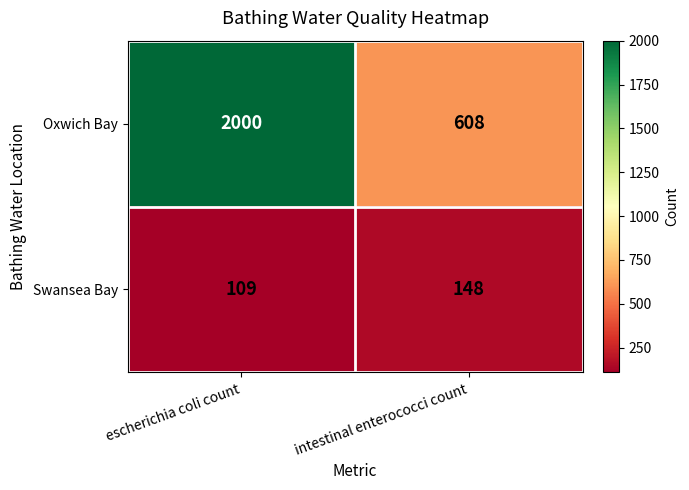

Read the Oxwich Bay value at escherichia coli count, to the nearest 100.

2000